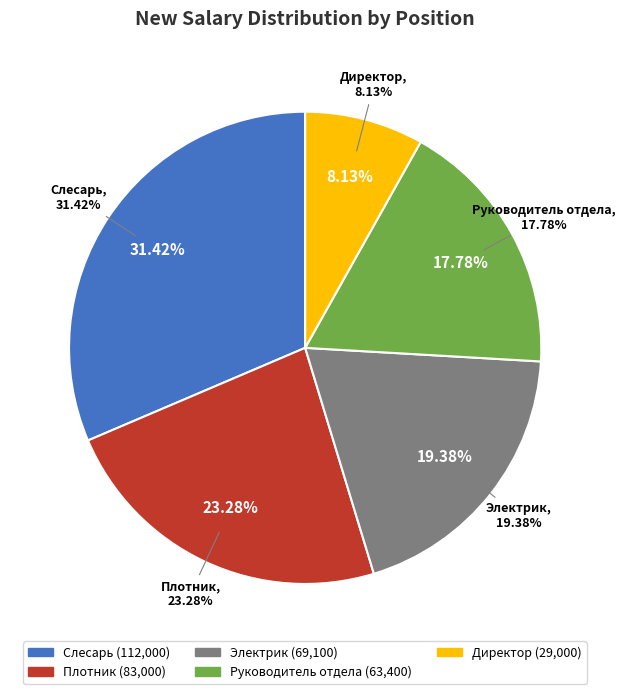

Is the sum of Слесарь and Плотник greater than half?

Yes